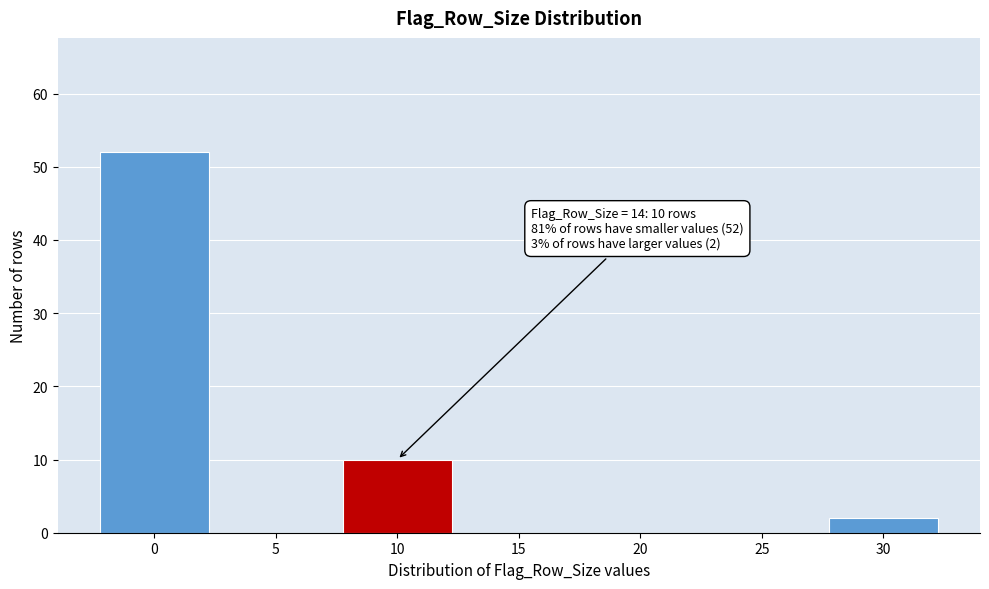

Reading left to right, what are all the values shown in this chart?

0=52	5=0	10=10	15=0	20=0	25=0	30=2